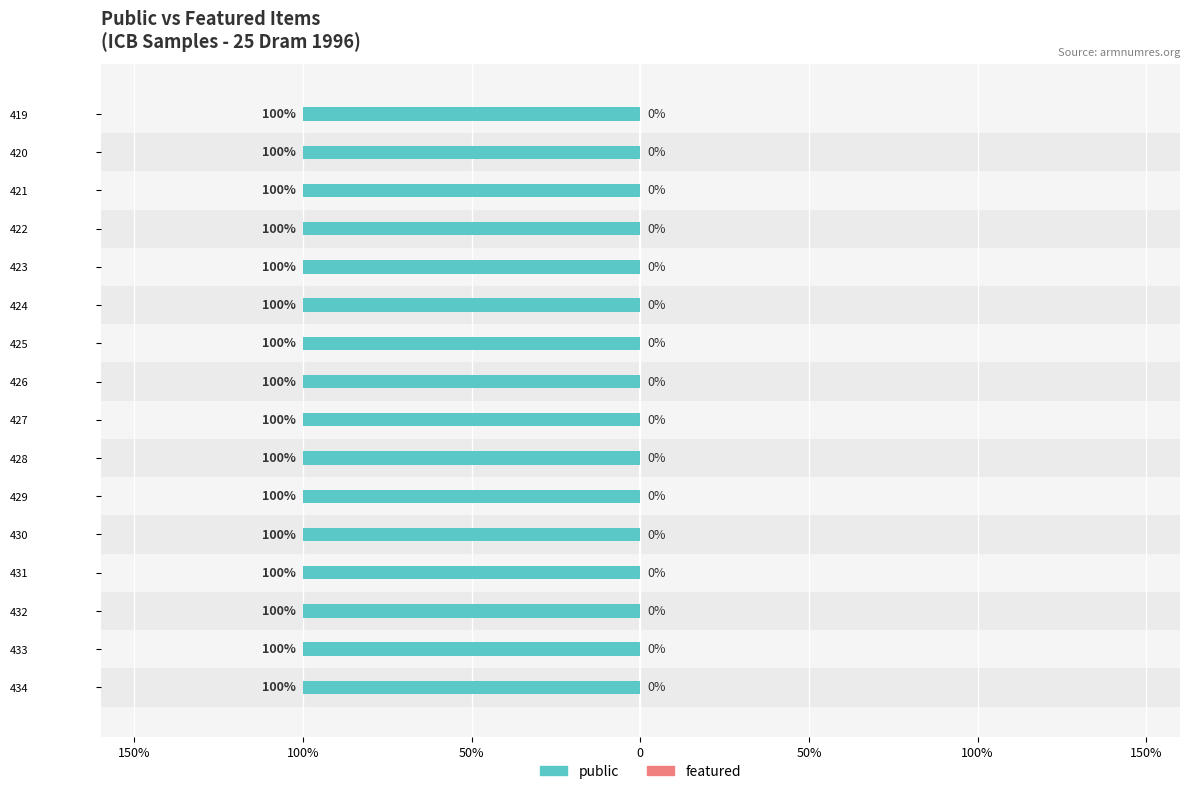

How many data points does each series have?

16